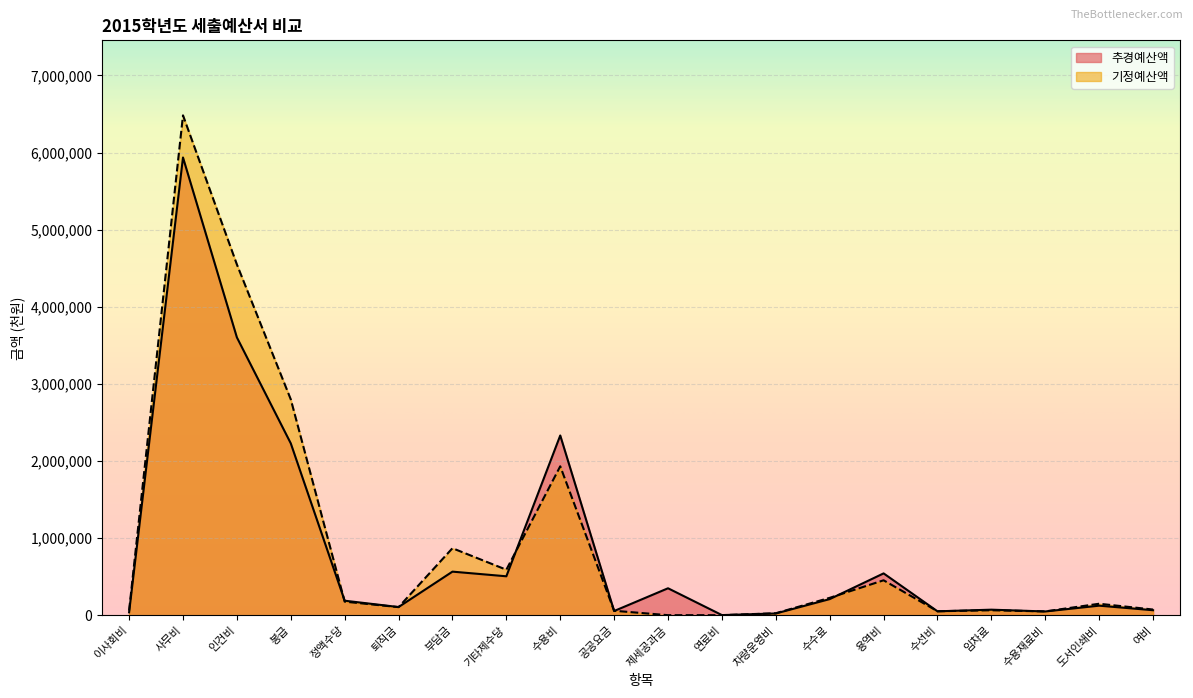

What is the label of the 11th point from the left?

제세공과금